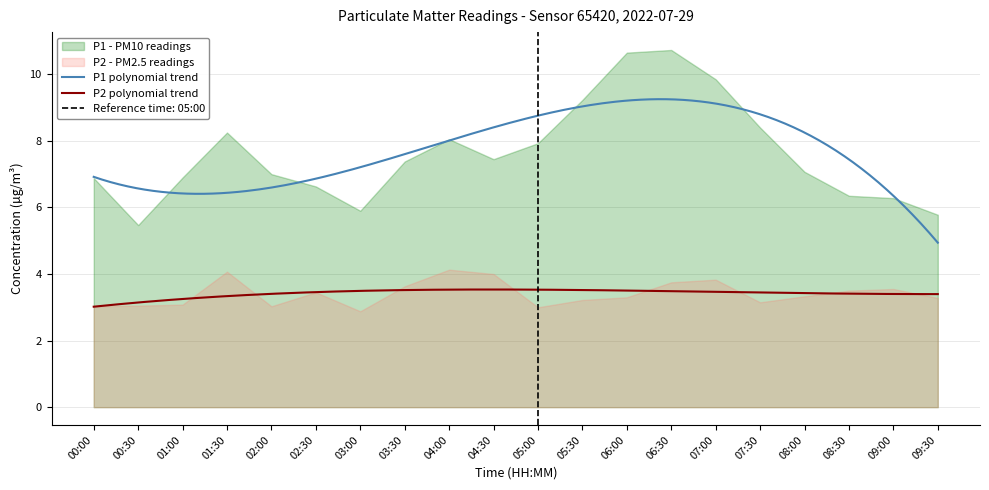

Rank the series by their maximum value, from lowest to highest.

P2, P1